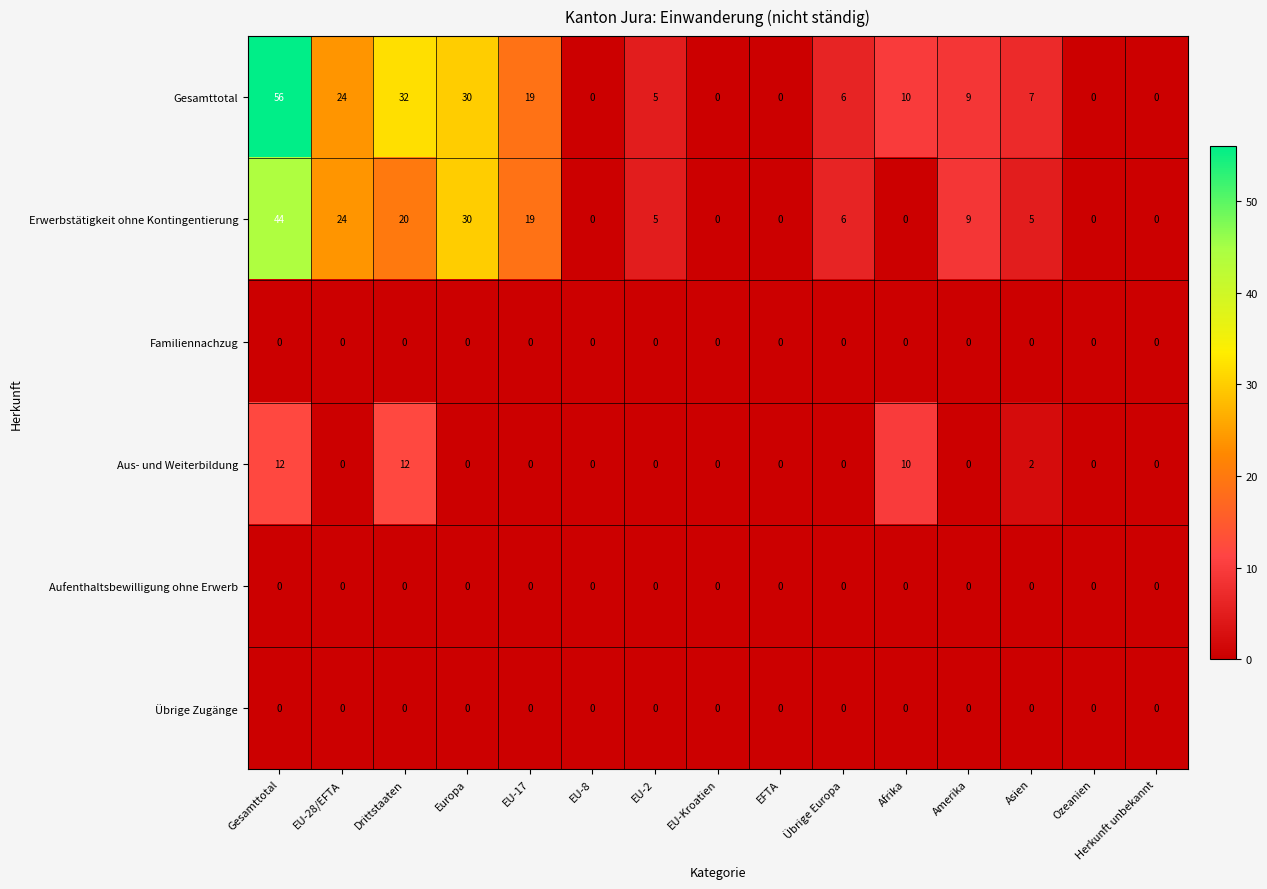

Between Drittstaaten and Afrika, which series saw the biggest shift?

Gesamttotal